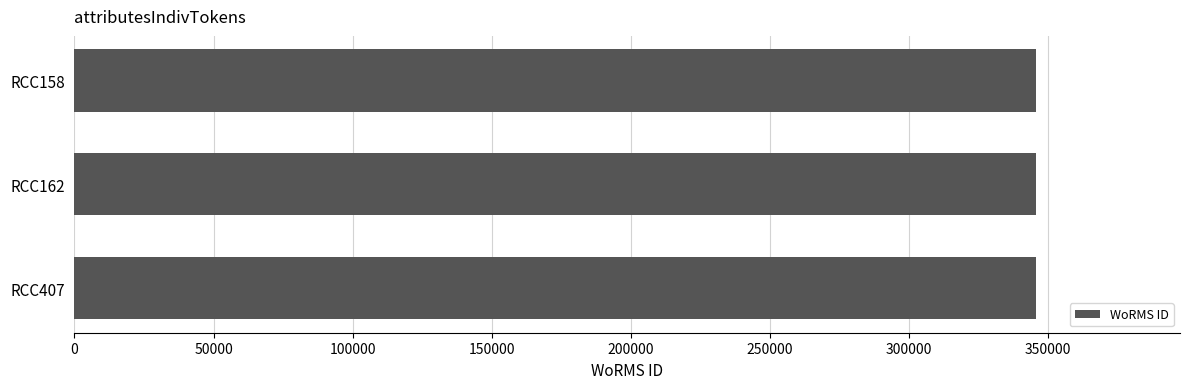

How many data points does each series have?

3